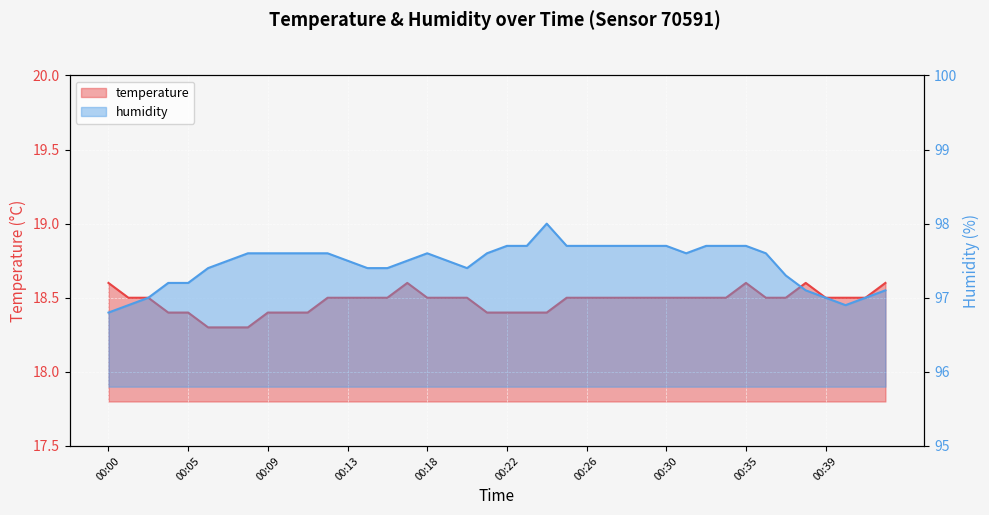

What is the difference between the maximum and minimum values in the temperature series?

0.3